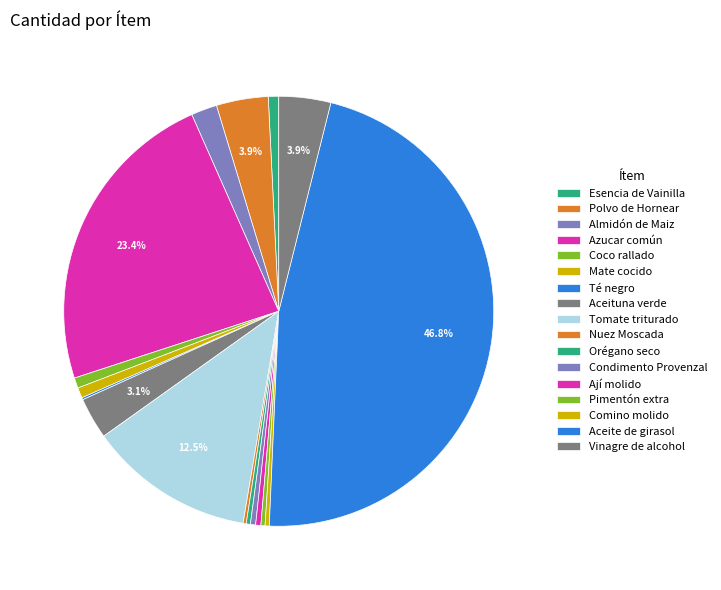

Rank the categories by value from lowest to highest.

Té negro, Nuez Moscada, Orégano seco, Pimentón extra, Comino molido, Condimento Provenzal, Ají molido, Esencia de Vainilla, Coco rallado, Mate cocido, Almidón de Maiz, Aceituna verde, Polvo de Hornear, Vinagre de alcohol, Tomate triturado, Azucar común, Aceite de girasol